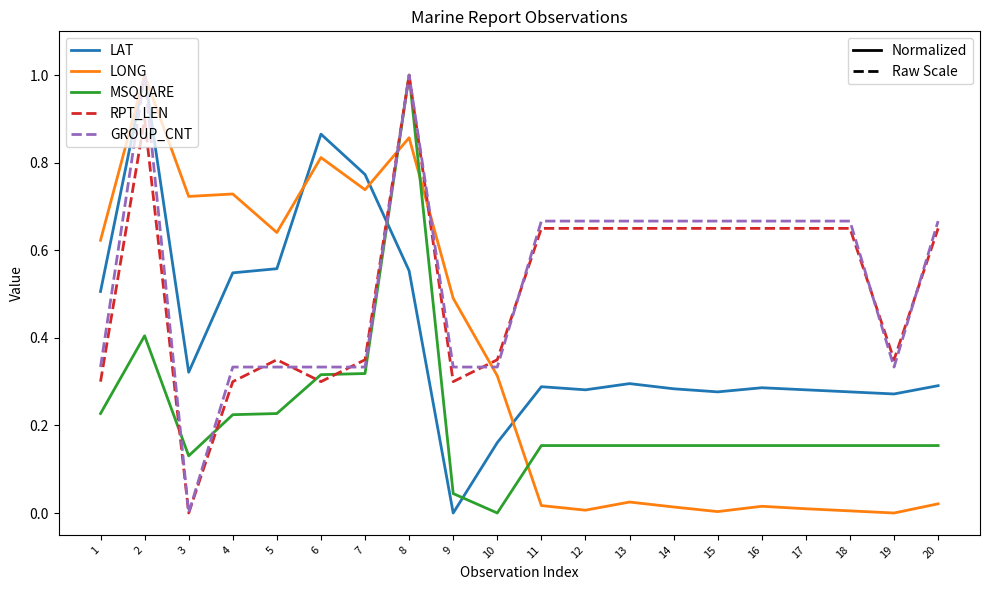

What is the difference between the highest and lowest values at 1?

0.4